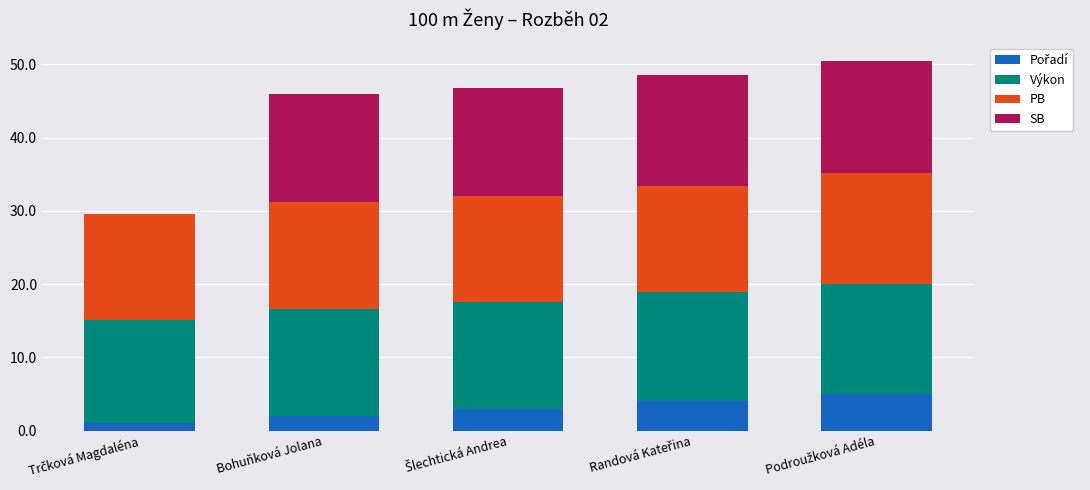

Are the bars horizontal?

No